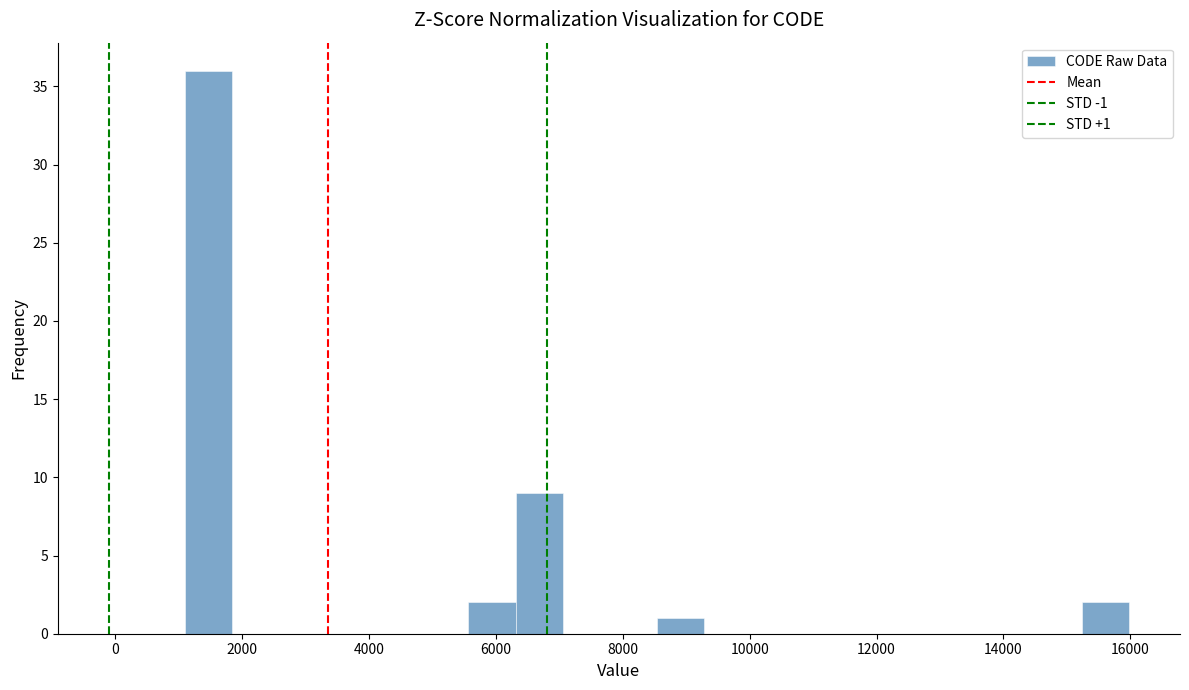

Read against the x-axis, roughly where is the centre of the tallest bar?

1400